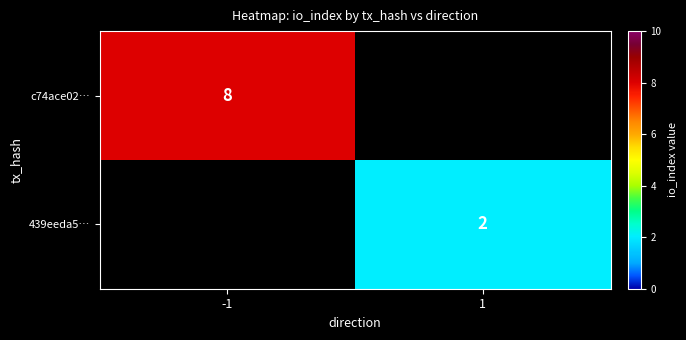

The value of c74ace02… at -1 is 8. True or false?

True